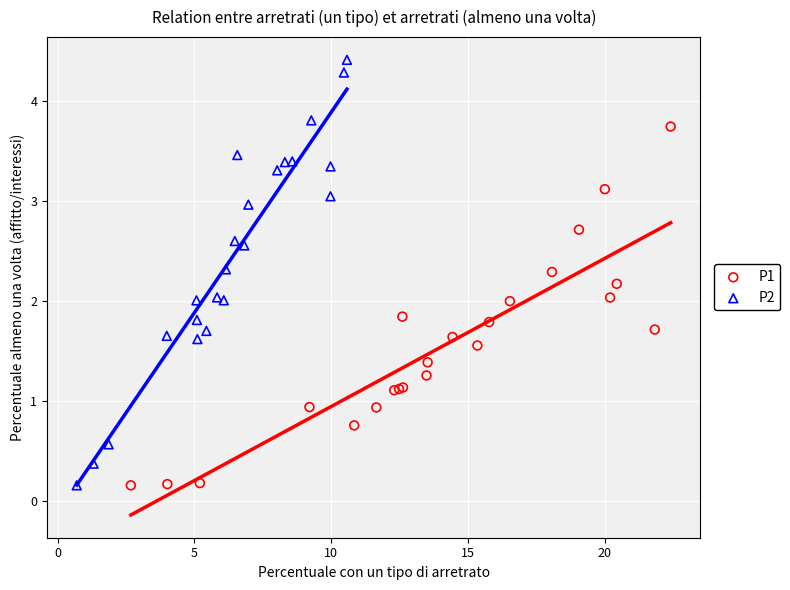

Which series has the widest spread of Y values?

P2